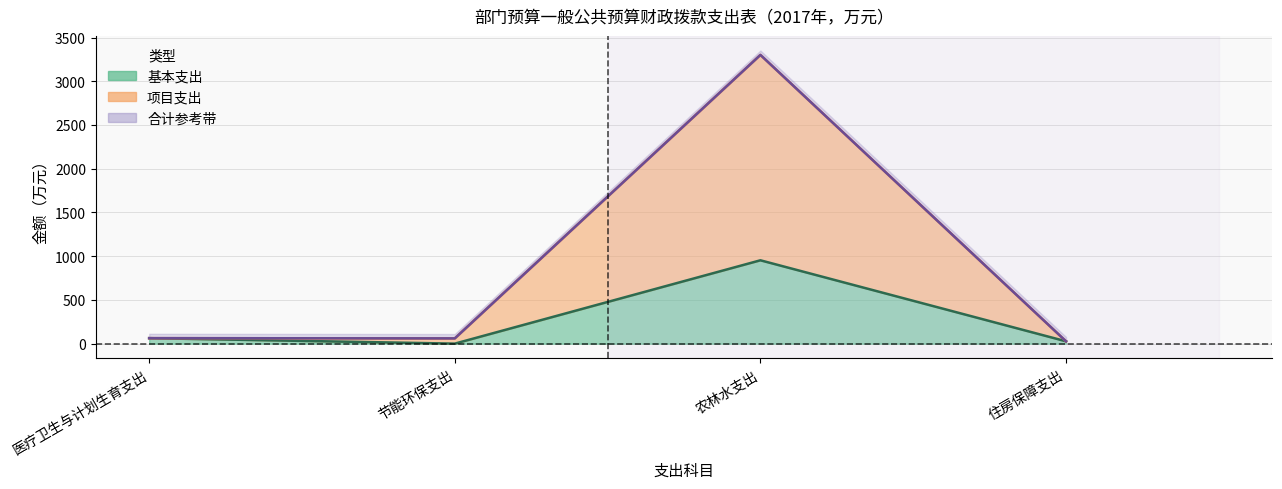

What is the sum of all 合计 values?

3450.5